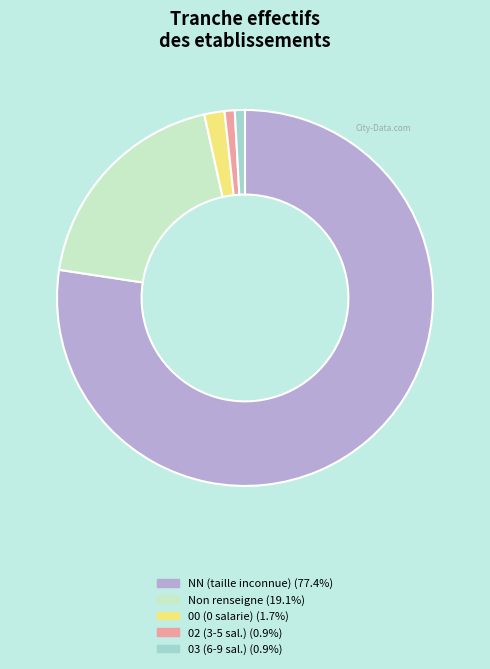

Is there any slice that represents more than half of the pie?

Yes